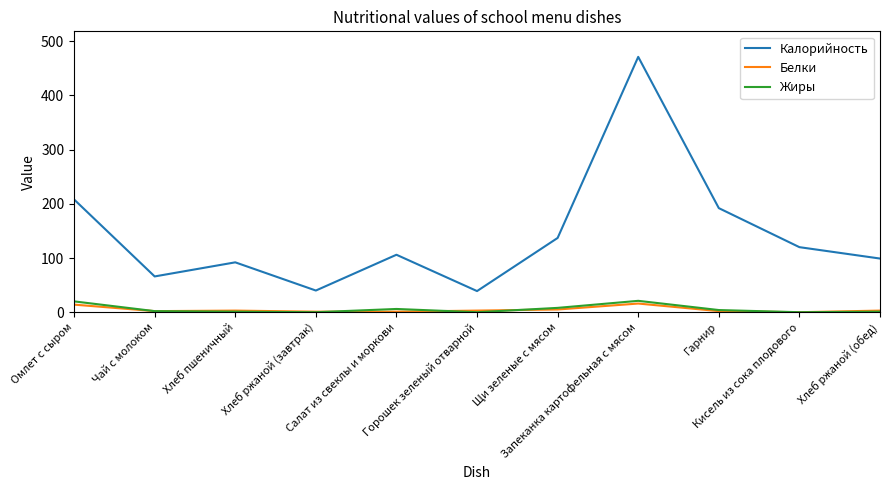

Which series has the widest spread of values?

Калорийность